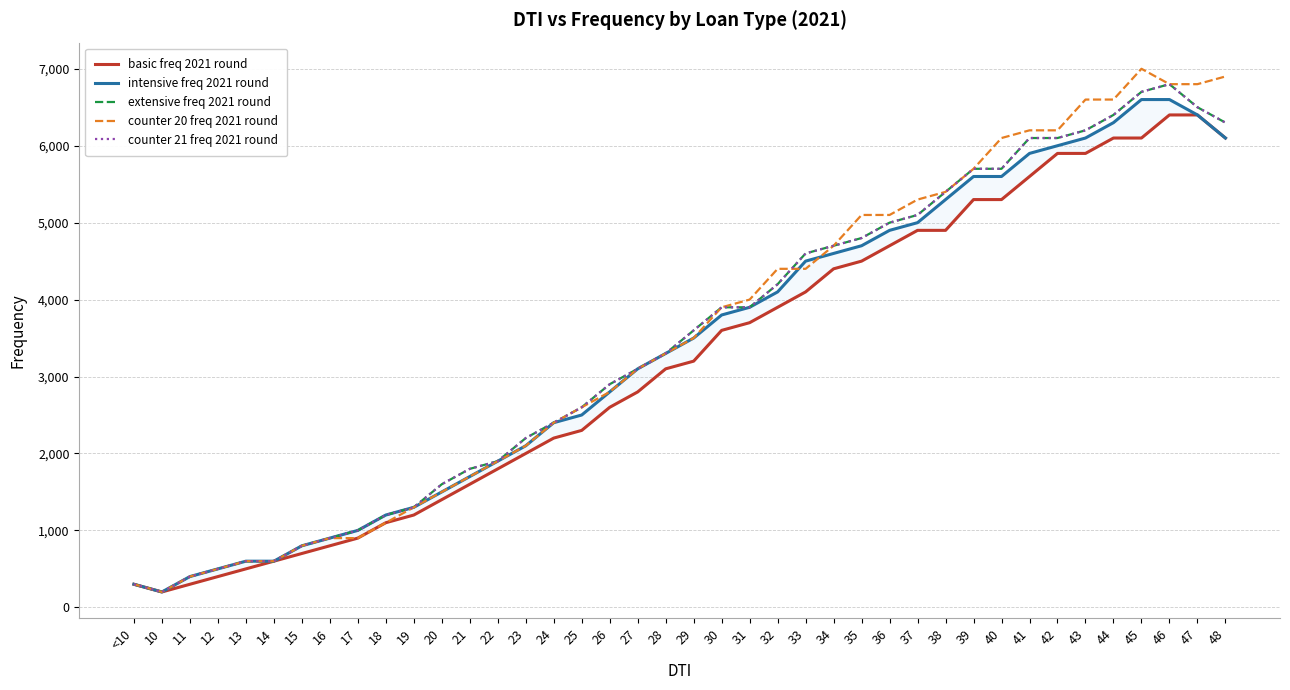

What is the total value across all series at 14?

3000